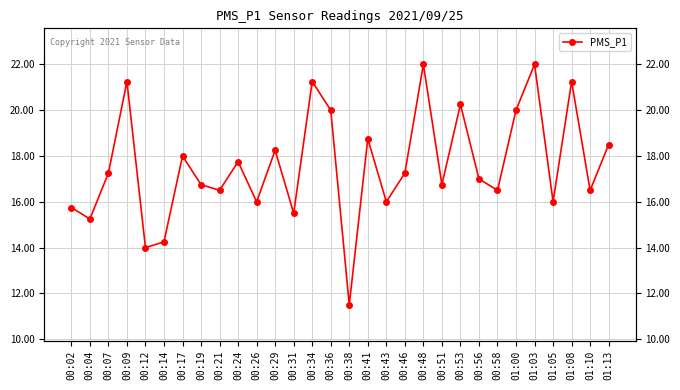

Reading left to right, extract all data points from this chart.

00:02=15.8	00:04=15.2	00:07=17.2	00:09=21.2	00:12=14.0	00:14=14.2	00:17=18.0	00:19=16.8	00:21=16.5	00:24=17.8	00:26=16.0	00:29=18.2	00:31=15.5	00:34=21.2	00:36=20.0	00:38=11.5	00:41=18.8	00:43=16.0	00:46=17.2	00:48=22.0	00:51=16.8	00:53=20.2	00:56=17.0	00:58=16.5	01:00=20.0	01:03=22.0	01:05=16.0	01:08=21.2	01:10=16.5	01:13=18.5